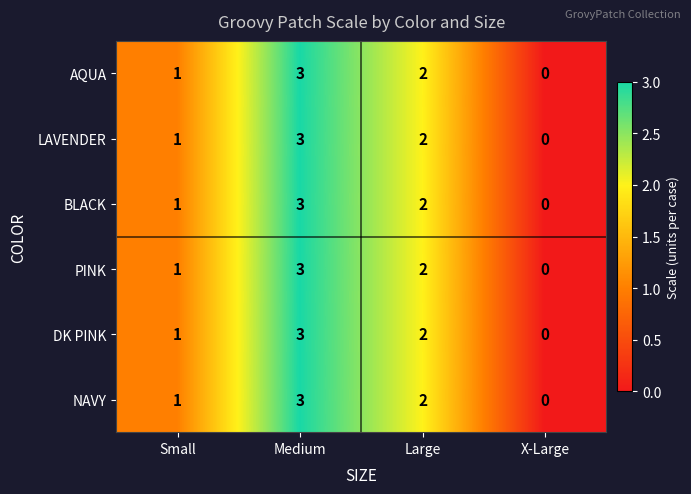

True or false: DK PINK has a value of 2 at Small.

False